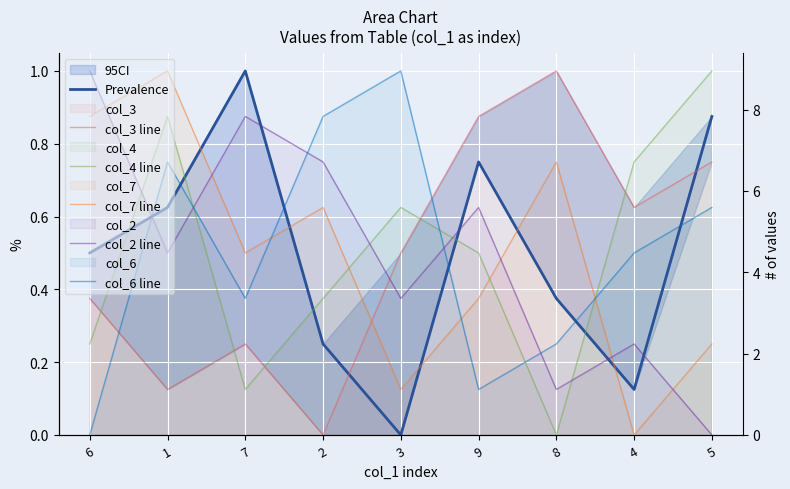

Reading left to right, extract all data points from this chart.

Prevalence: 6=0.5	1=0.6	7=1.0	2=0.2	3=0.0	9=0.8	8=0.4	4=0.1	5=0.9
col_3 line: 6=0.4	1=0.1	7=0.2	2=0.0	3=0.5	9=0.9	8=1.0	4=0.6	5=0.8
col_4 line: 6=0.2	1=0.9	7=0.1	2=0.4	3=0.6	9=0.5	8=0.0	4=0.8	5=1.0
col_7 line: 6=0.9	1=1.0	7=0.5	2=0.6	3=0.1	9=0.4	8=0.8	4=0.0	5=0.2
col_2 line: 6=1.0	1=0.5	7=0.9	2=0.8	3=0.4	9=0.6	8=0.1	4=0.2	5=0.0
col_6 line: 6=0.0	1=0.8	7=0.4	2=0.9	3=1.0	9=0.1	8=0.2	4=0.5	5=0.6